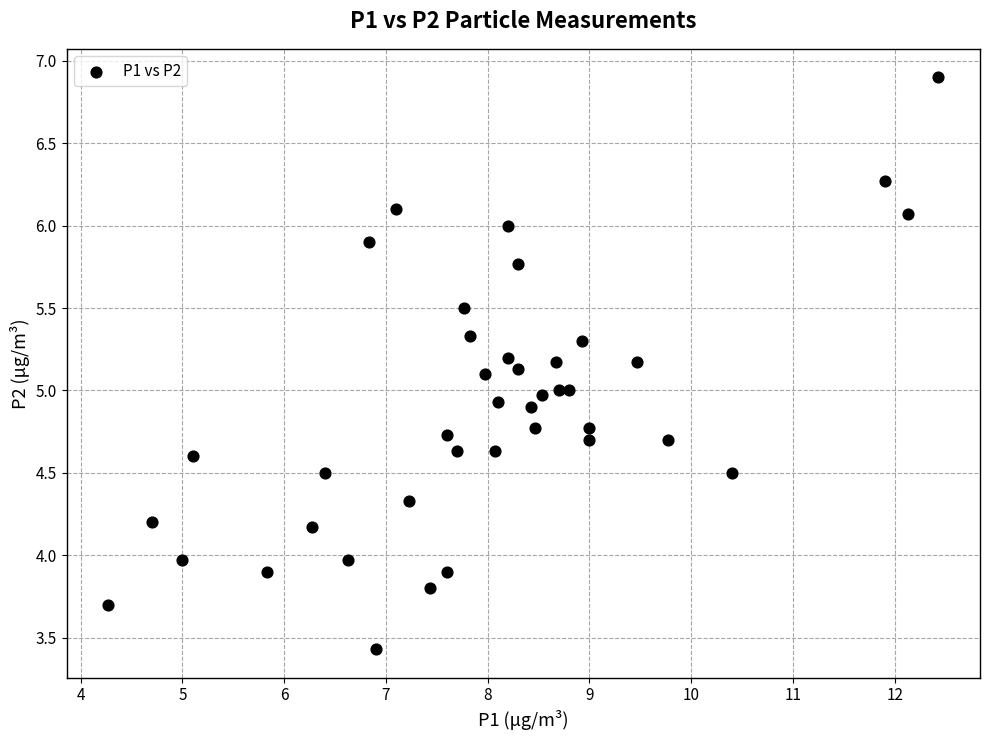

What is the range of Y values (max minus min)?

3.5